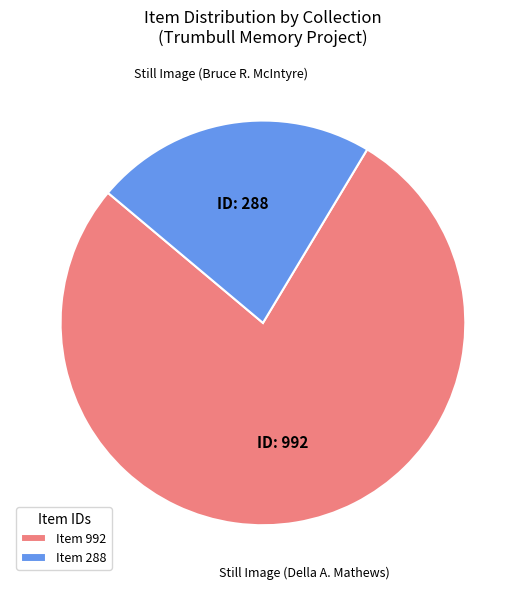

What is the largest slice in the pie chart?

Still Image (Della A. Mathews)